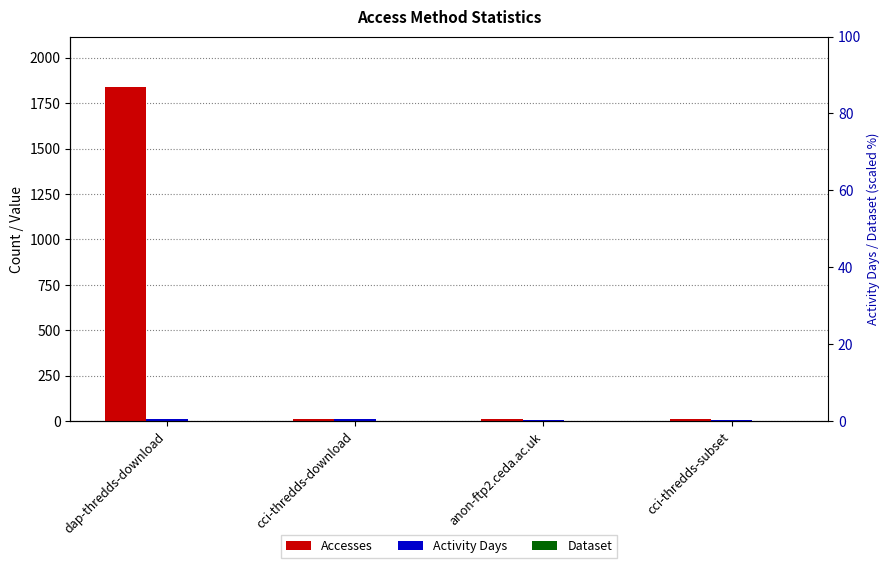

What is the greatest value displayed?

1840